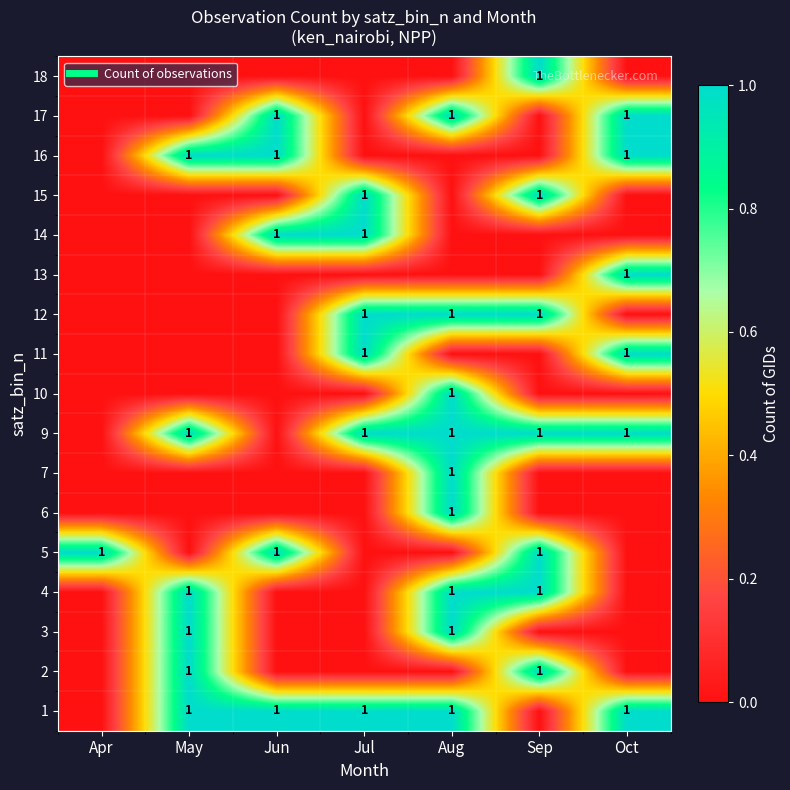

Where is 13 nearest to the value 0?

Apr